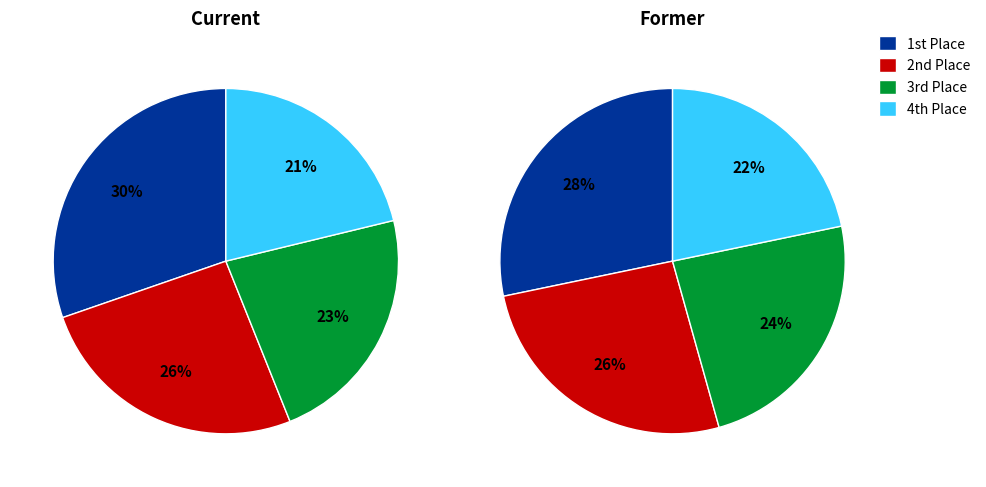

To the nearest percent, what is the difference between the 3 and 2 slice percentages?

3%